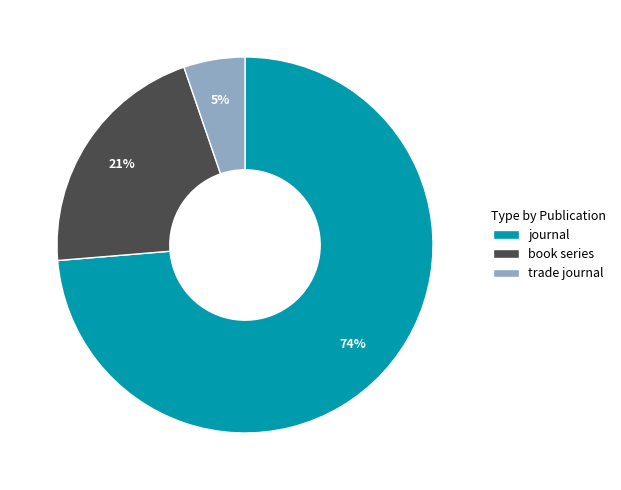

To the nearest percent, what is the combined percentage of book series and trade journal?

26%